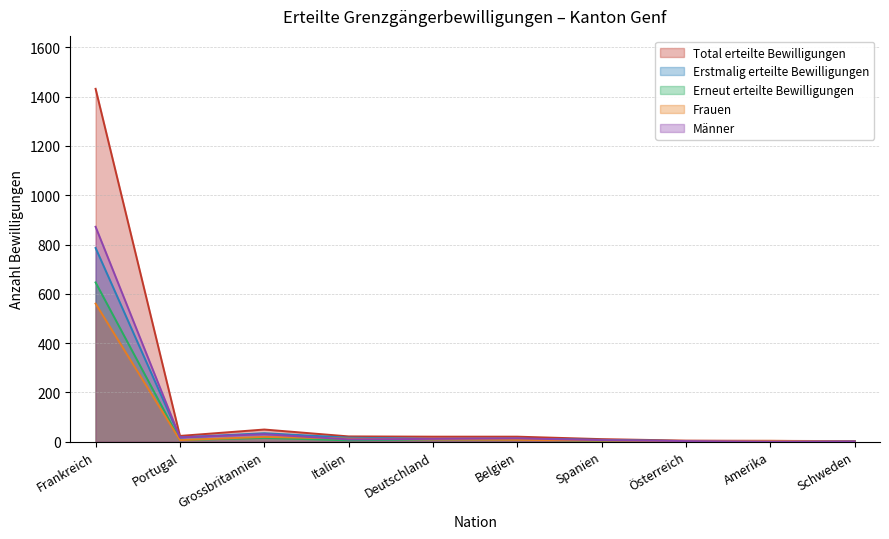

At Portugal, list the series in order from smallest to largest.

Erneut erteilte Bewilligungen, Frauen, Erstmalig erteilte Bewilligungen, Männer, Total erteilte Bewilligungen